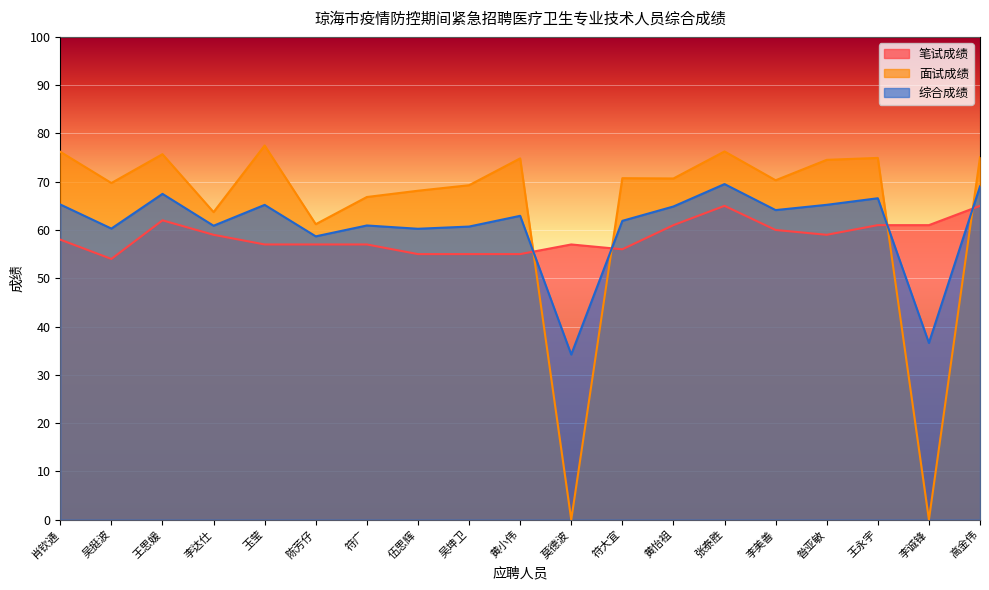

True or false: 笔试成绩 and 综合成绩 intersect in this chart.

True